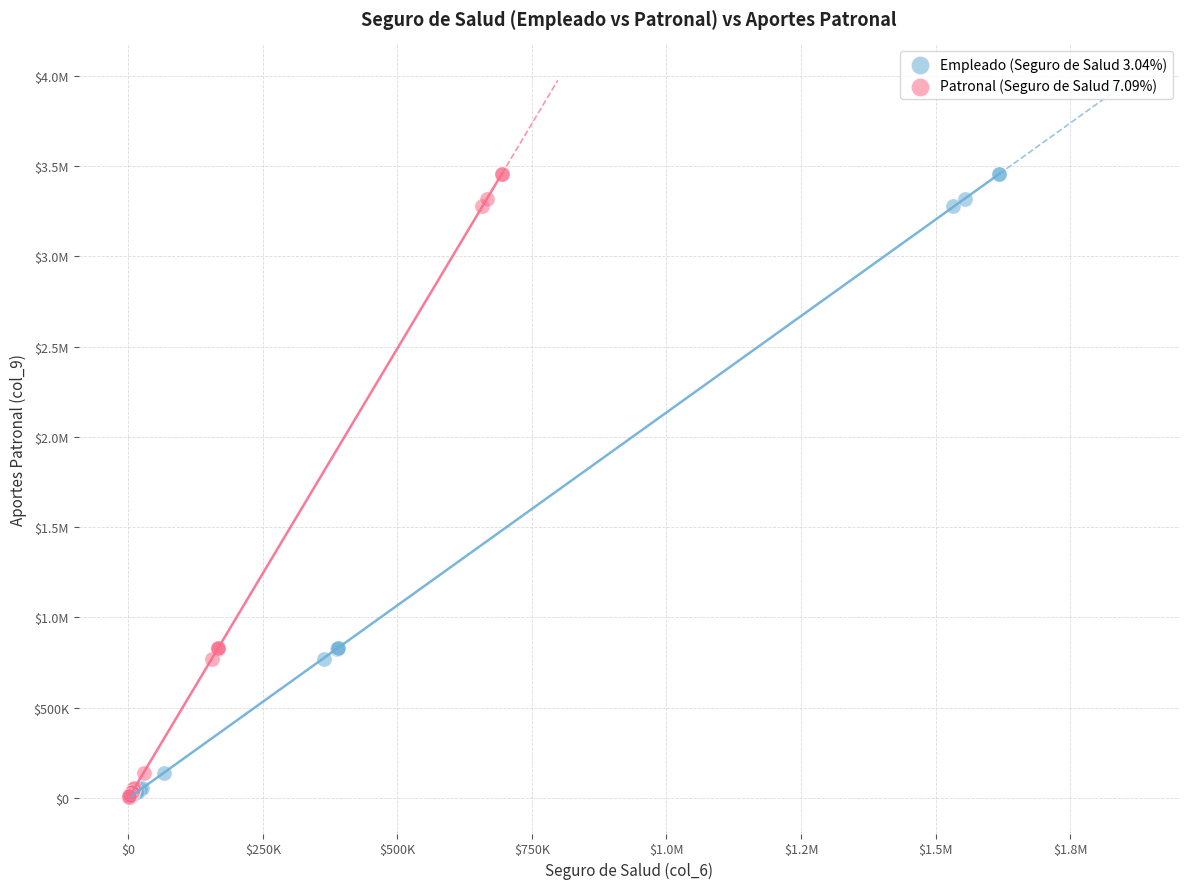

What are all the series names shown in the legend?

Empleado (Seguro de Salud 3.04%), Patronal (Seguro de Salud 7.09%)